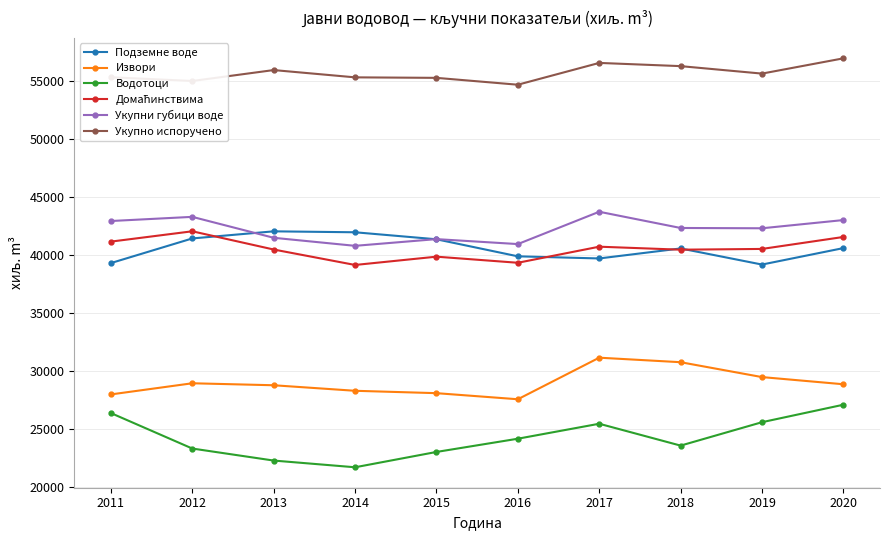

True or false: Извори and Укупни губици воде cross at least once.

False